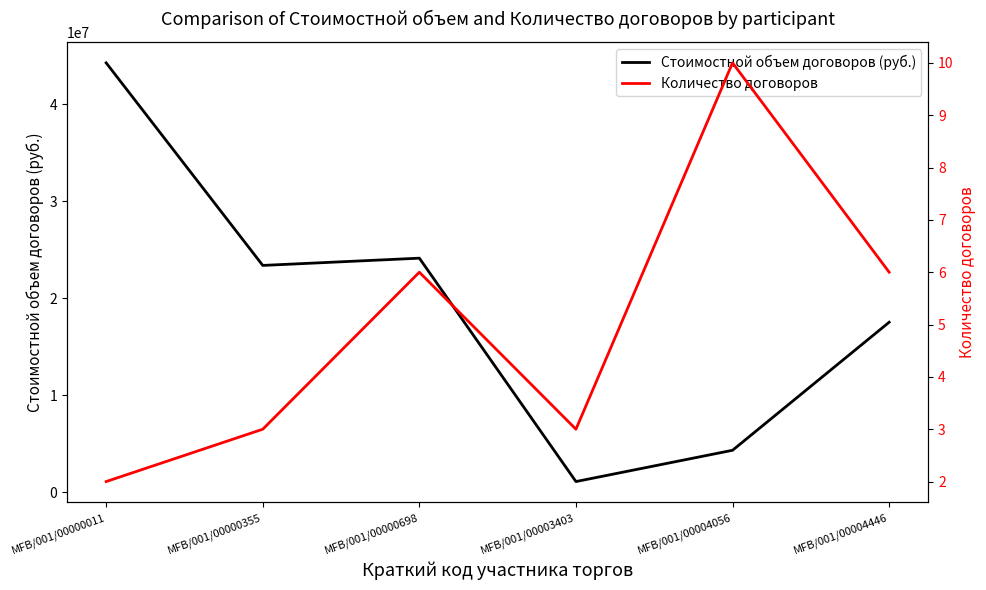

True or false: Количество договоров and Стоимостной объем договоров (руб.) intersect in this chart.

False